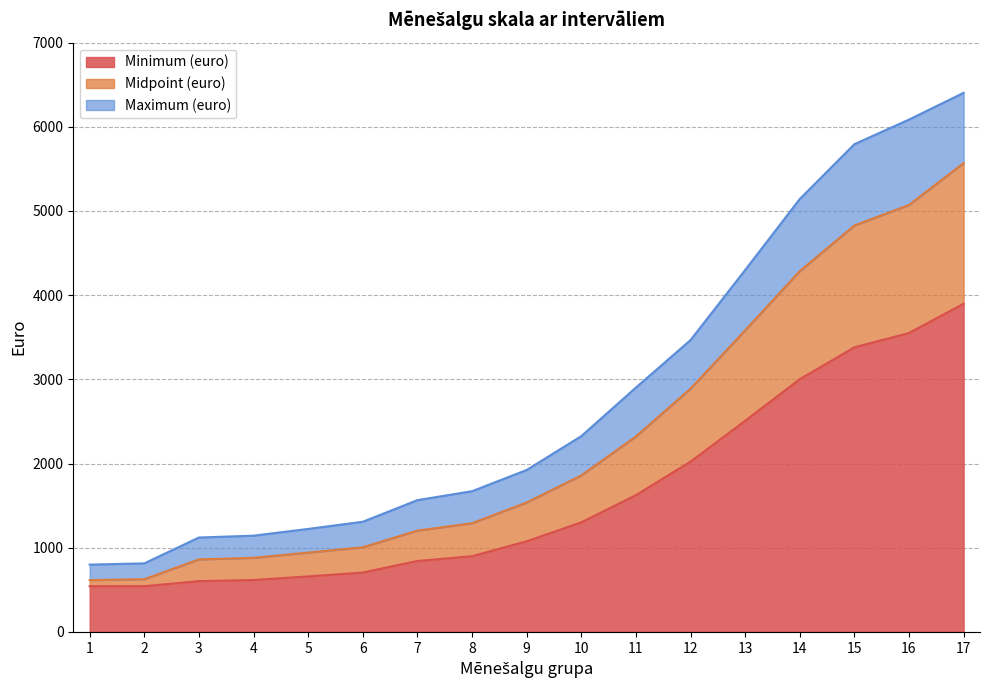

True or false: Midpoint (euro) has more than 2 interior local peaks.

False